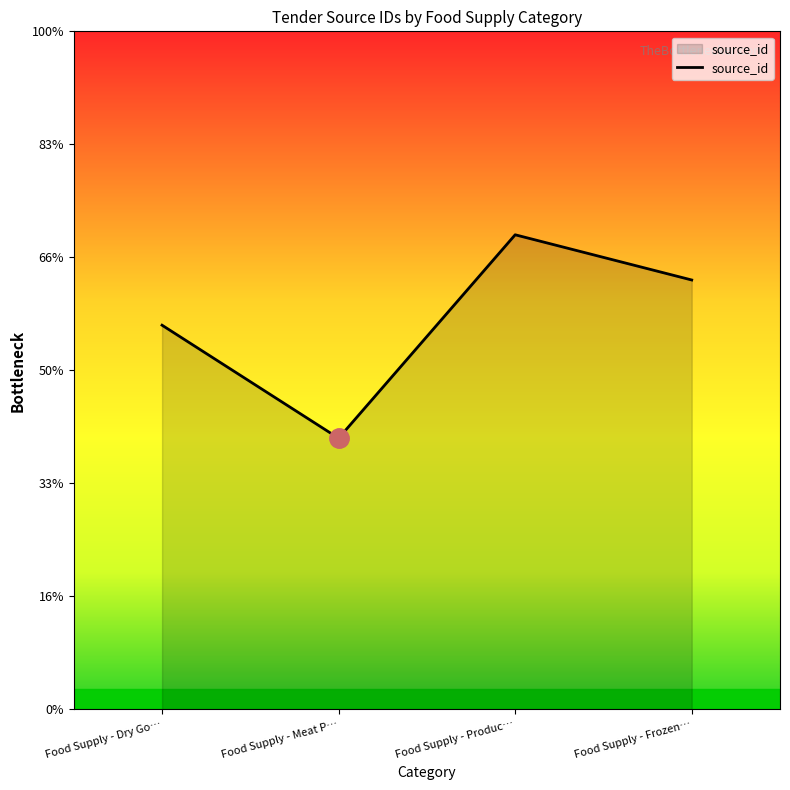

What is the label of the 4th point from the right?

Food Supply - Dry Go…